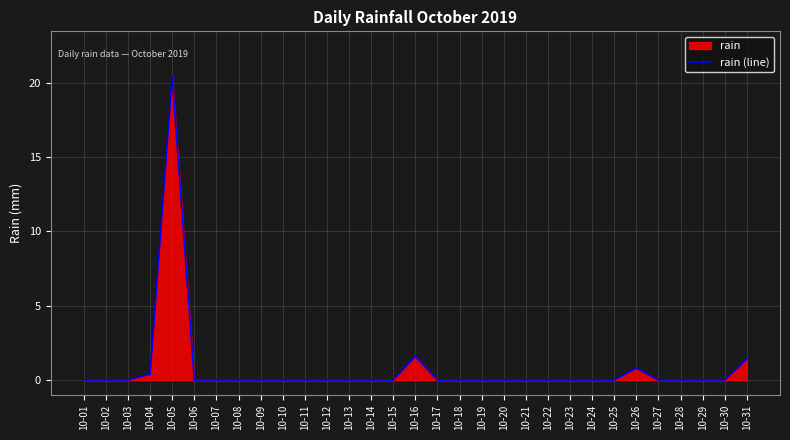

How many values exceed 0?

5